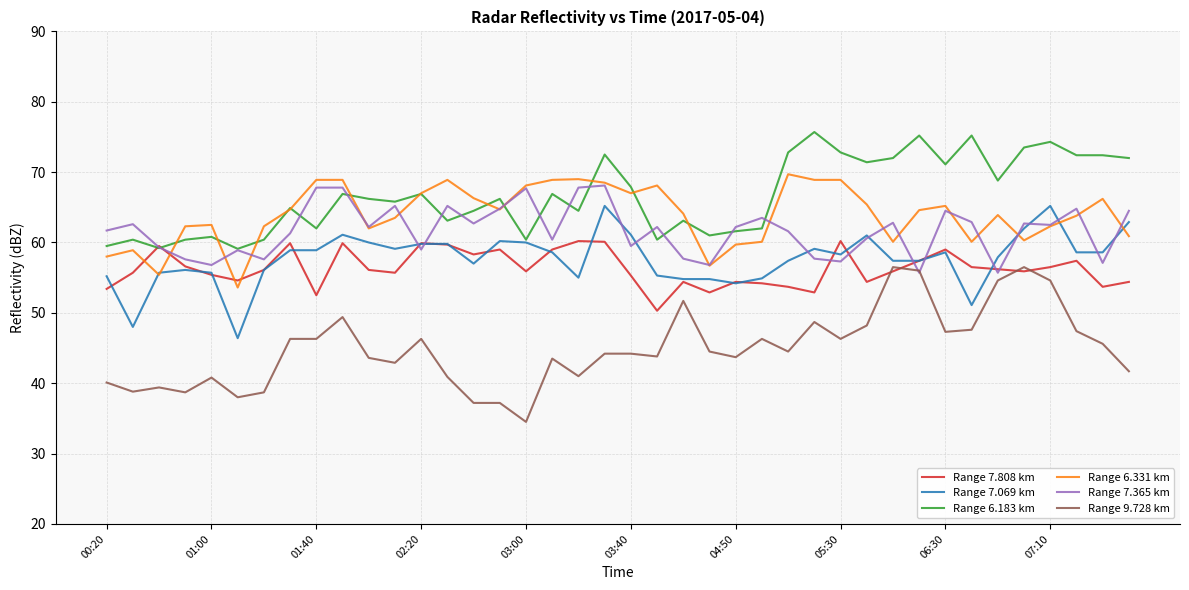

Which series has the largest range (max minus min)?

Range 9.728 km